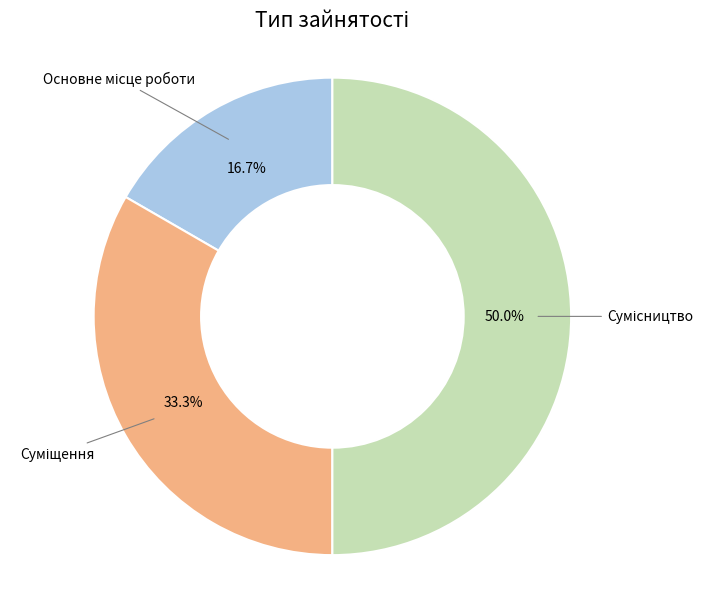

Is Основне місце роботи the majority of the pie?

No